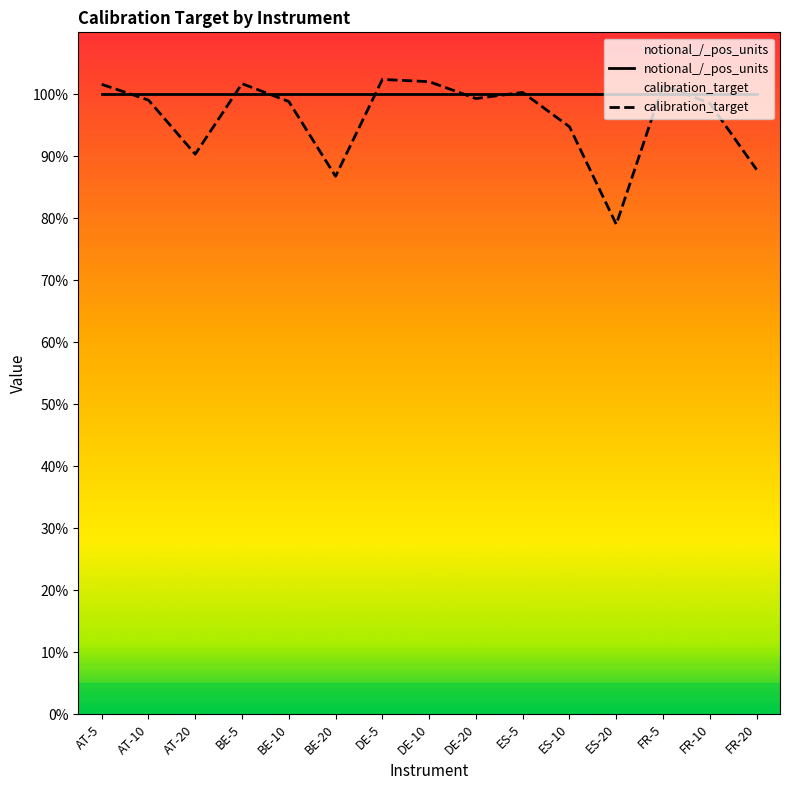

Where is calibration_target nearest to the value 0?

ES-20